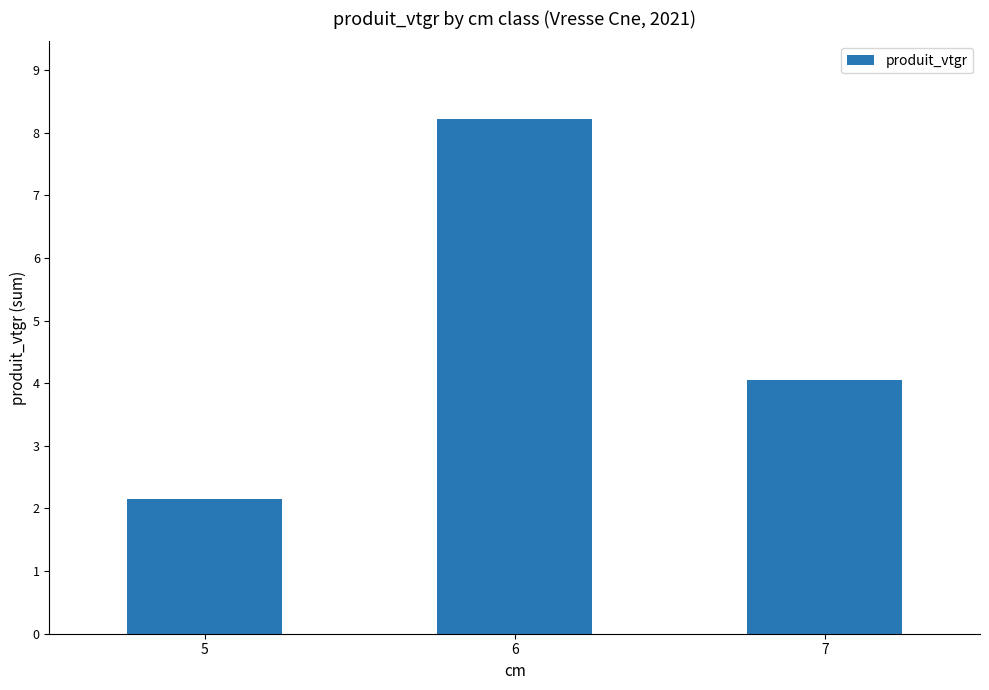

How many data points does each series have?

3